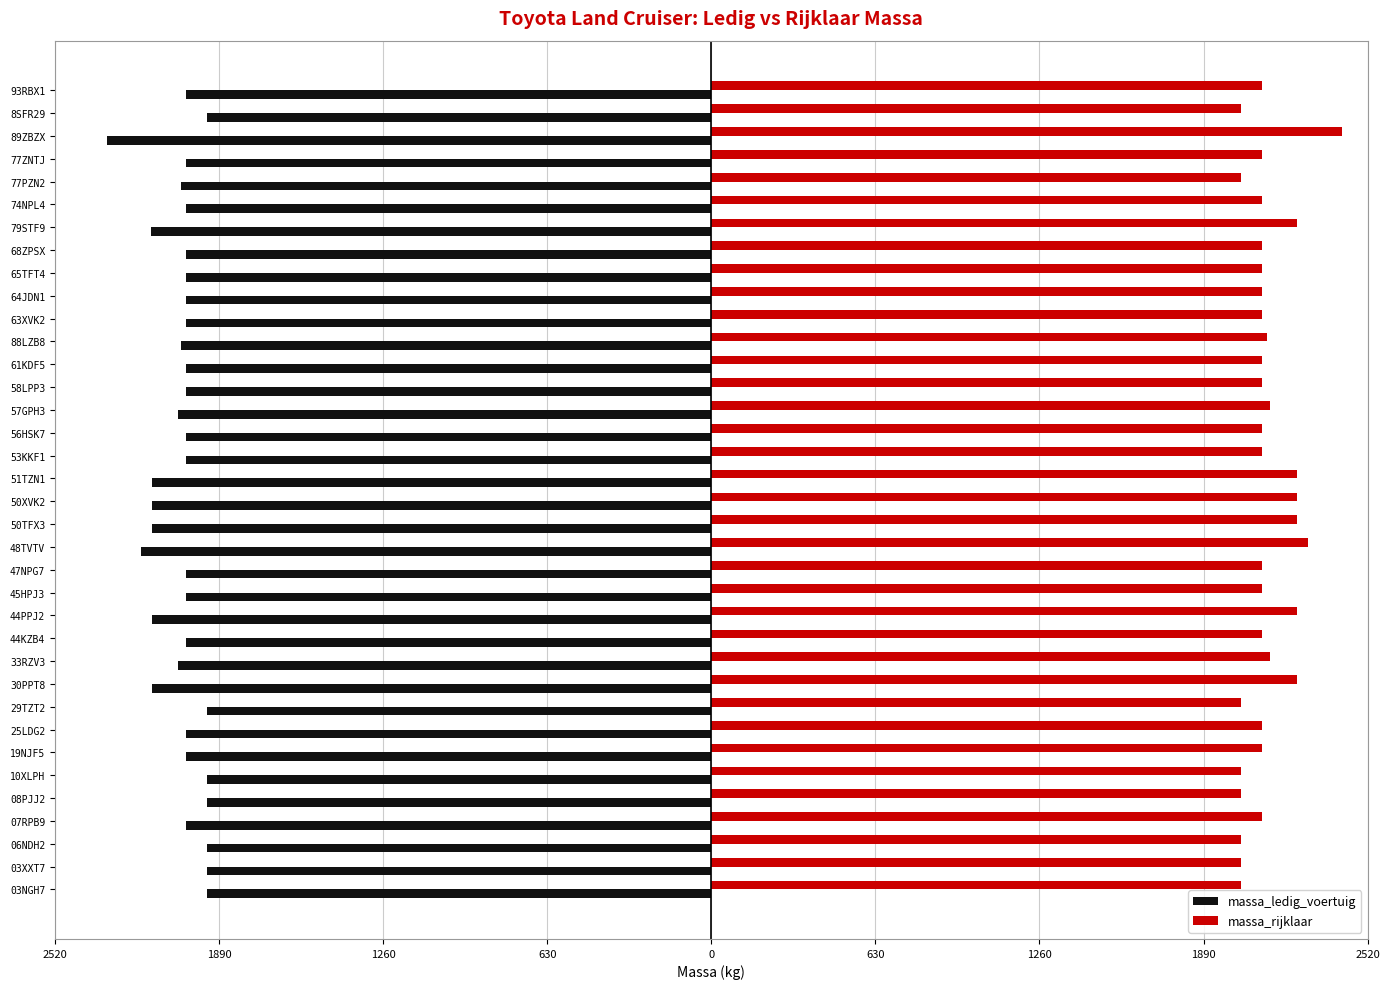

What is the maximum value for massa_ledig_voertuig?

-1935